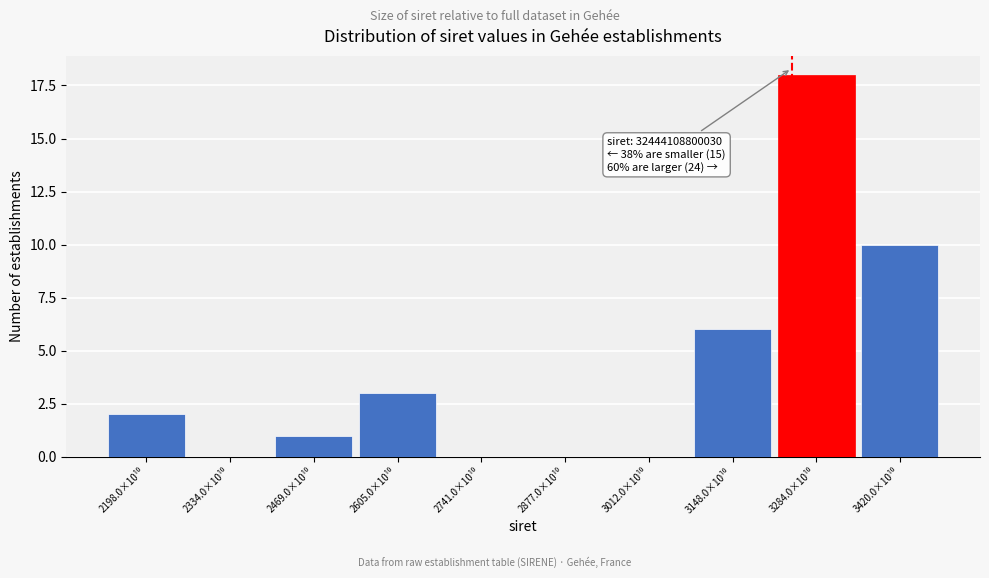

What is the sum of all values?

40